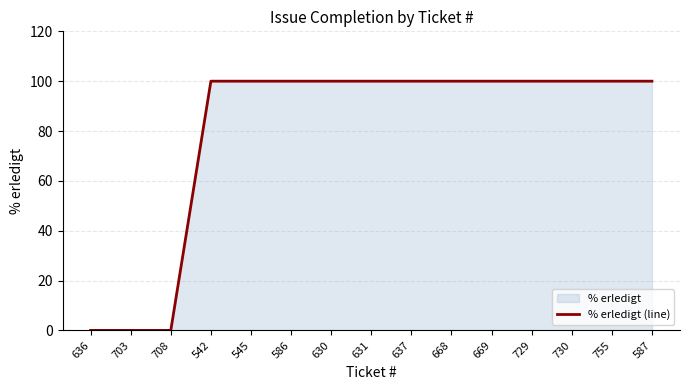

What is the average value?

80